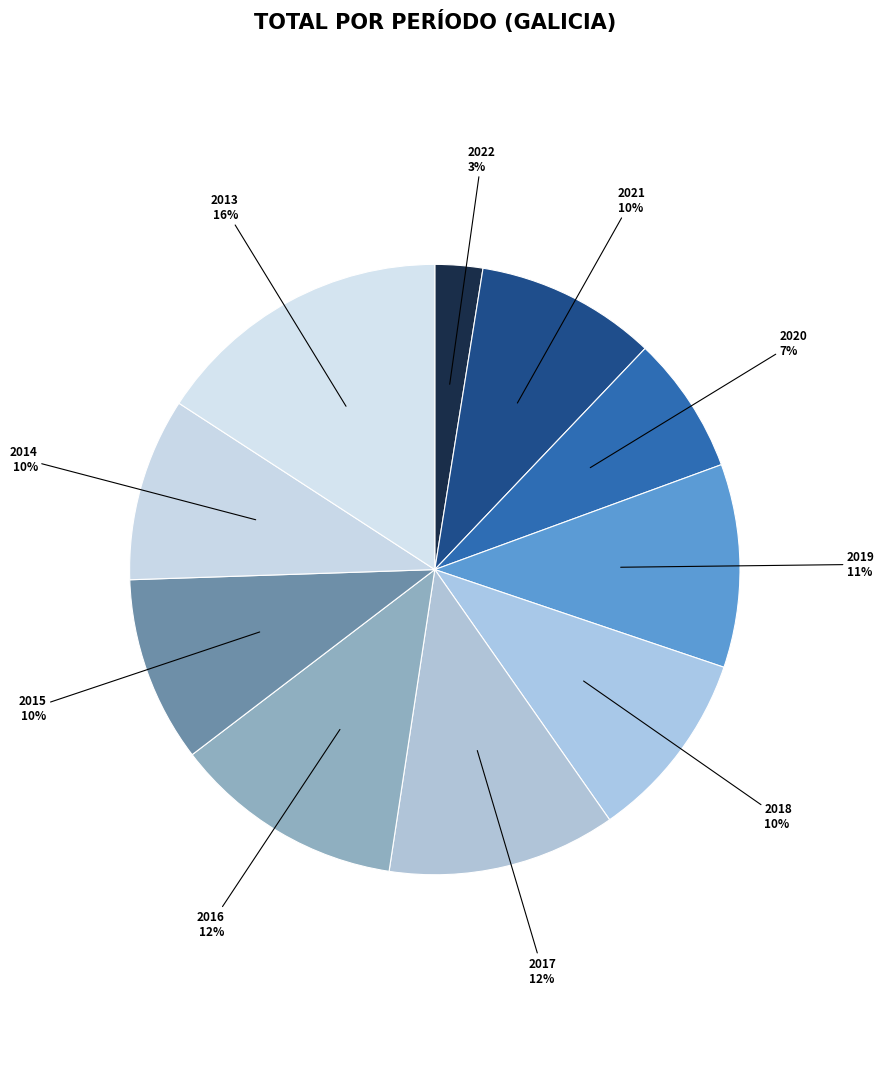

Is the sum of 2021 and 2015 greater than half?

No